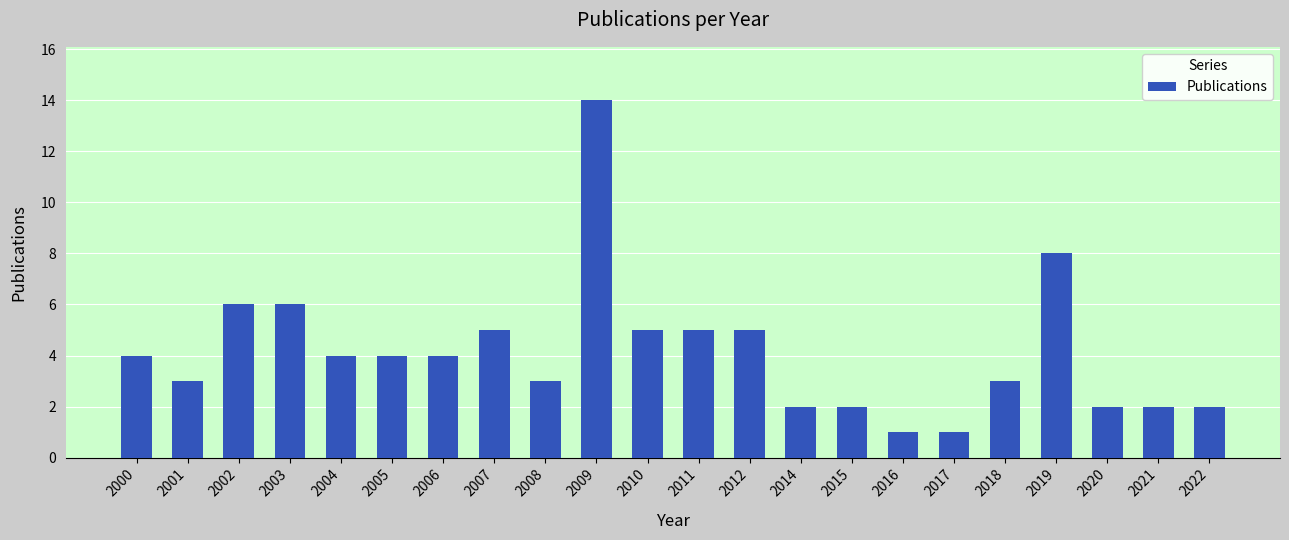

What is the value of the 11th bar from the left?

5